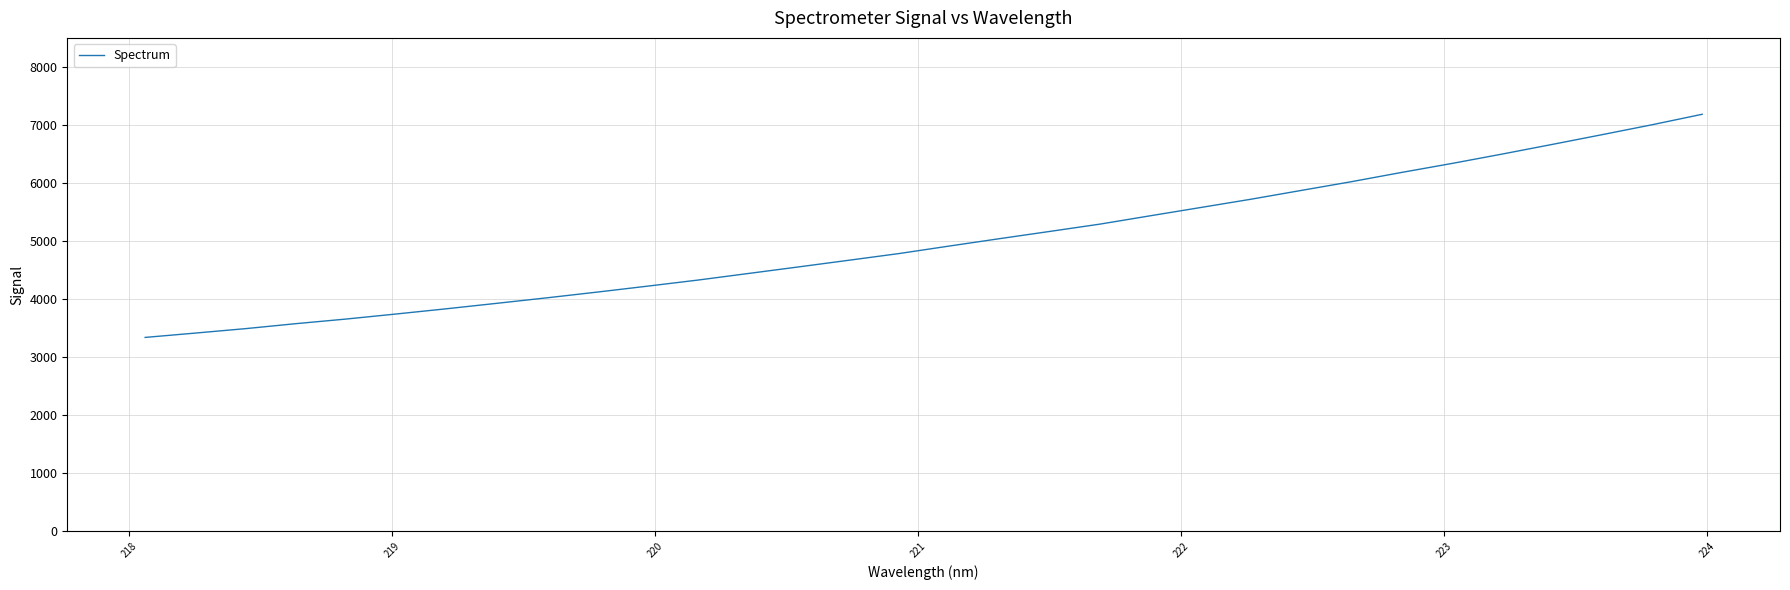

What is the smallest value displayed?

3340.2